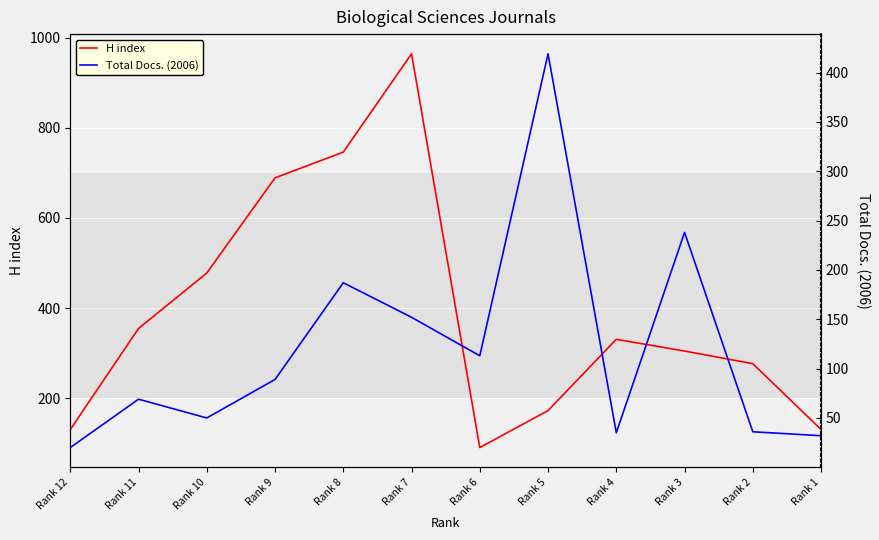

What is the smallest value displayed?

20